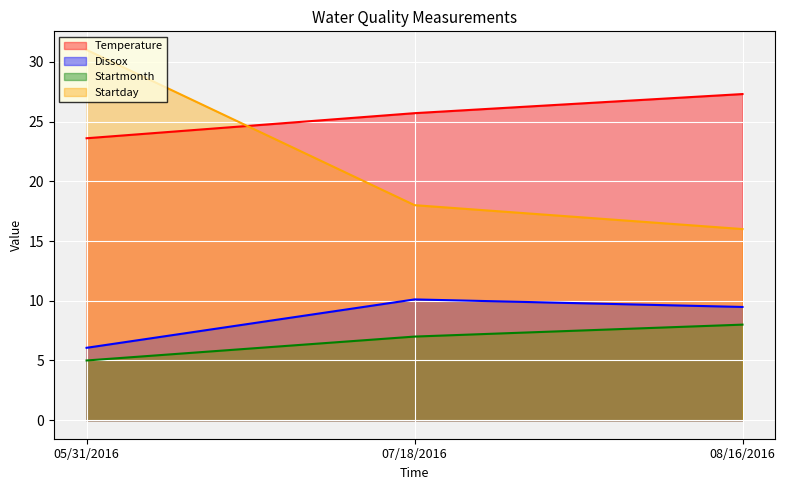

What is the difference between the highest and lowest values at 08/16/2016?

19.3